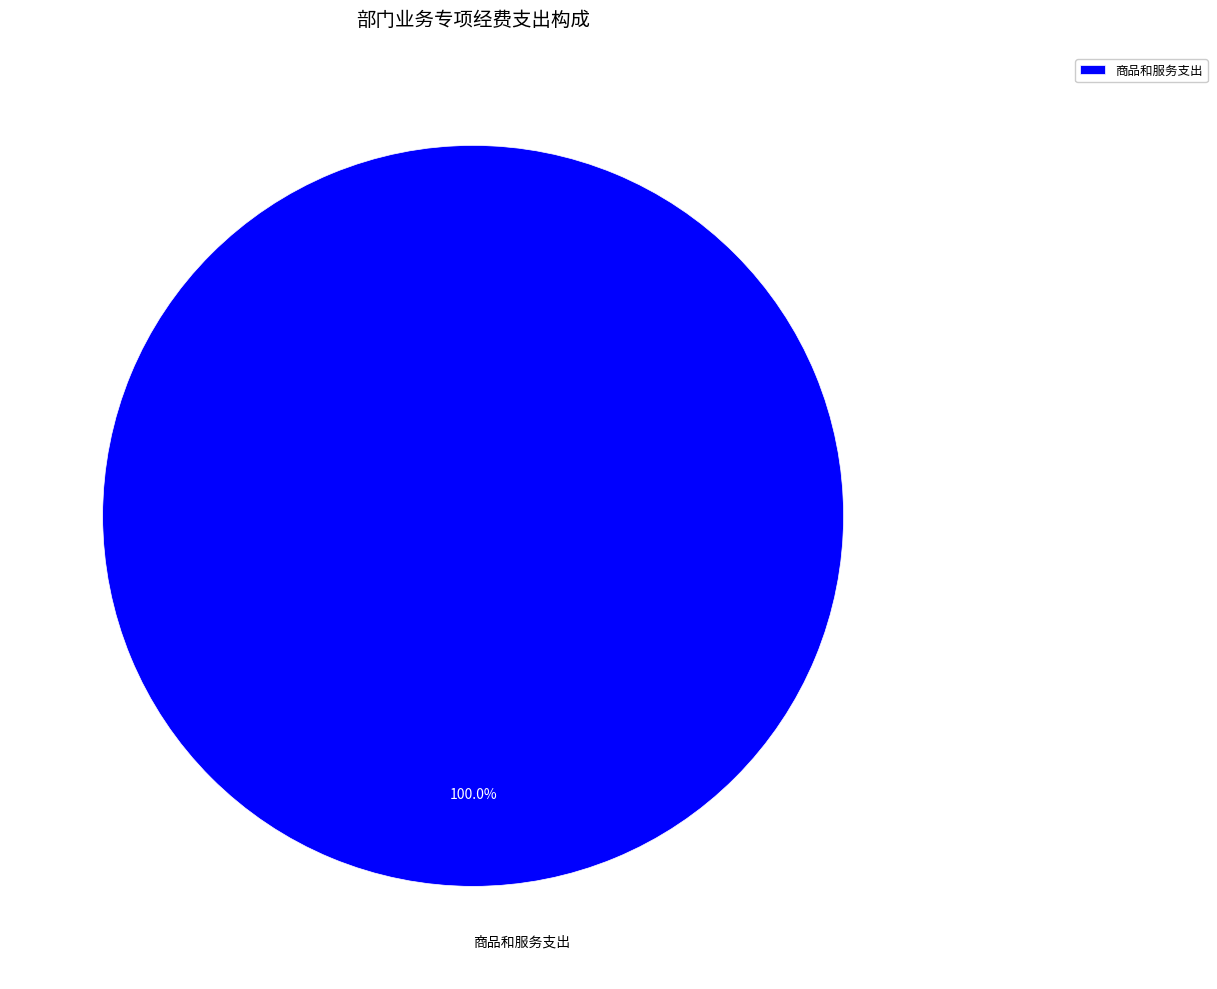

Is there a majority slice in this chart?

Yes